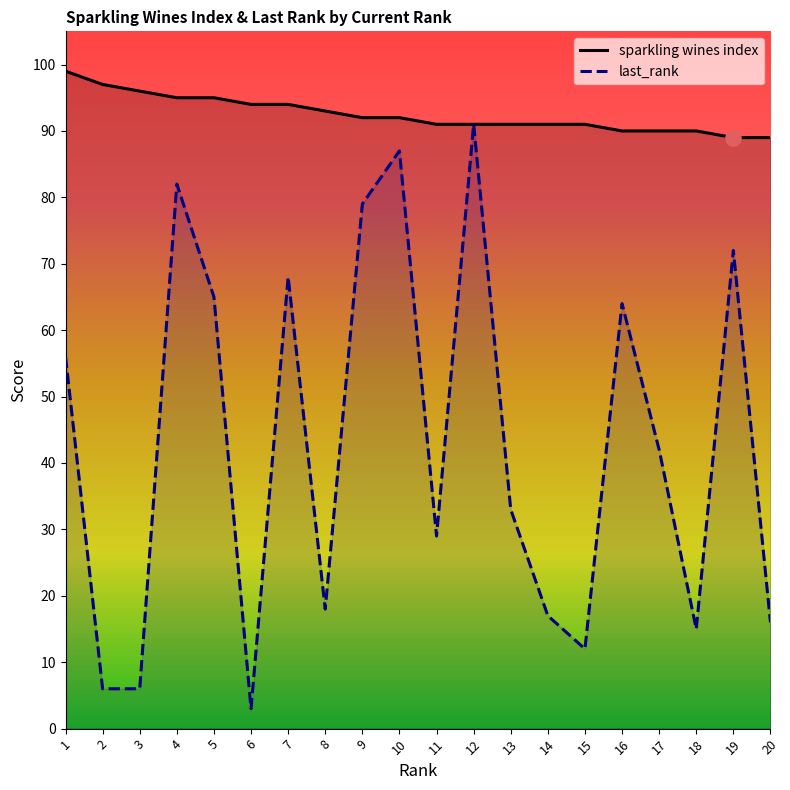

How many distinct data groups are displayed?

2